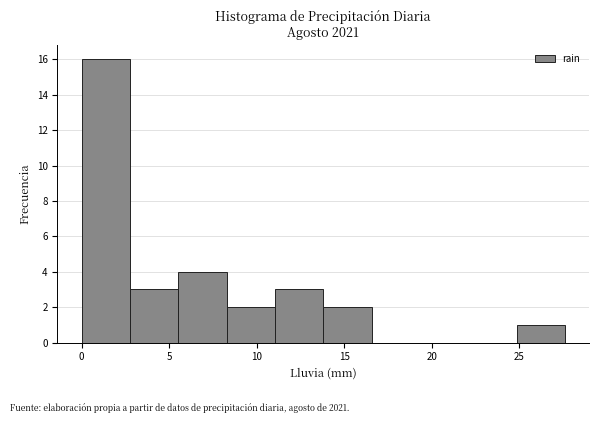

Over which range of the x-axis is the bar tallest?

0.0 to 3.0